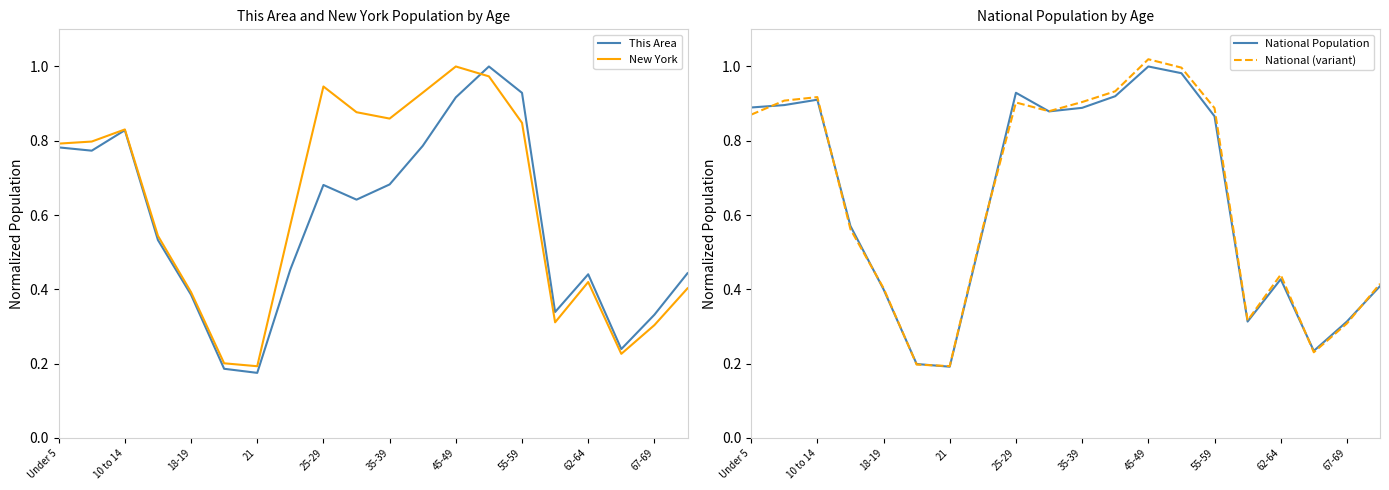

Which series has the largest range (max minus min)?

National (variant)